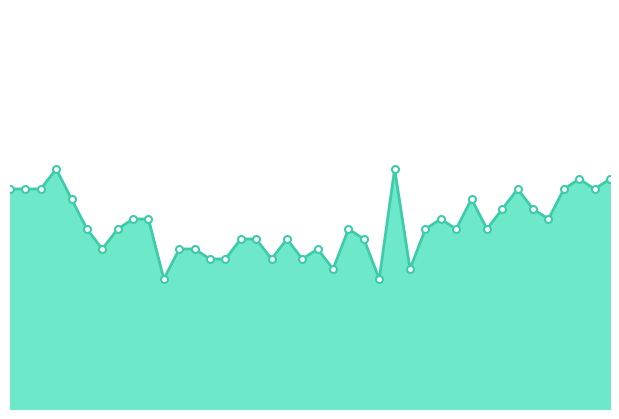

Does the chart display data point markers on the line(s)?

No